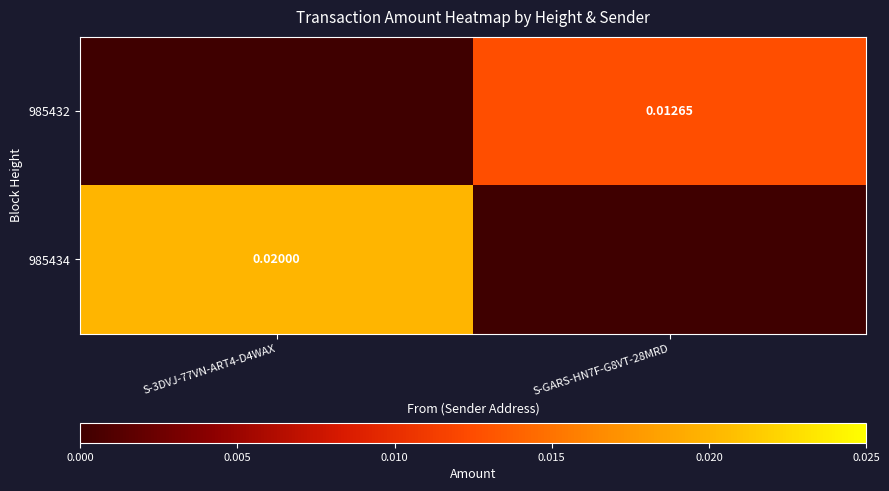

Is the value of 985432 at S-GARS-HN7F-G8VT-28MRD greater than the value of 985434 at S-3DVJ-77VN-ART4-D4WAX?

No